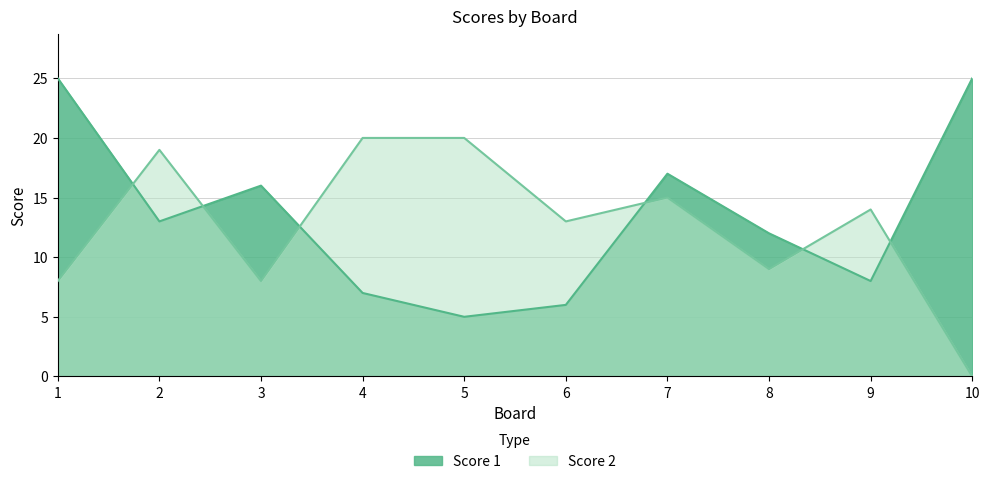

What is the average value of the Score 1 series?

13